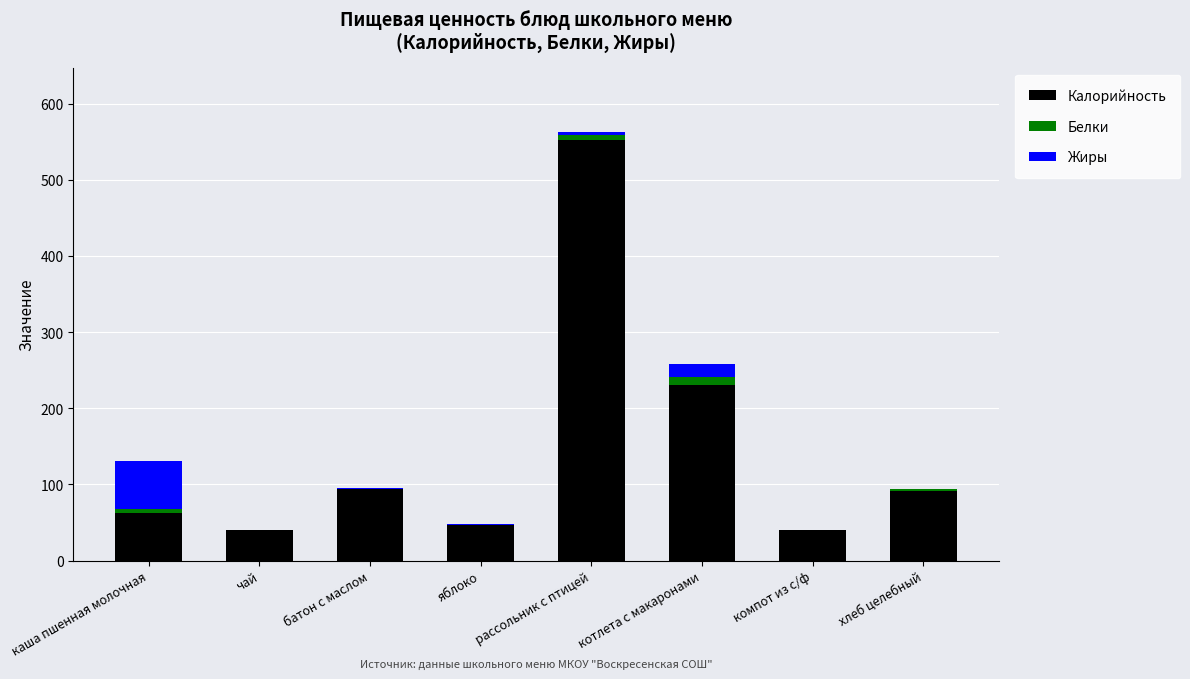

At which label does Калорийность reach its peak?

рассольник с птицей